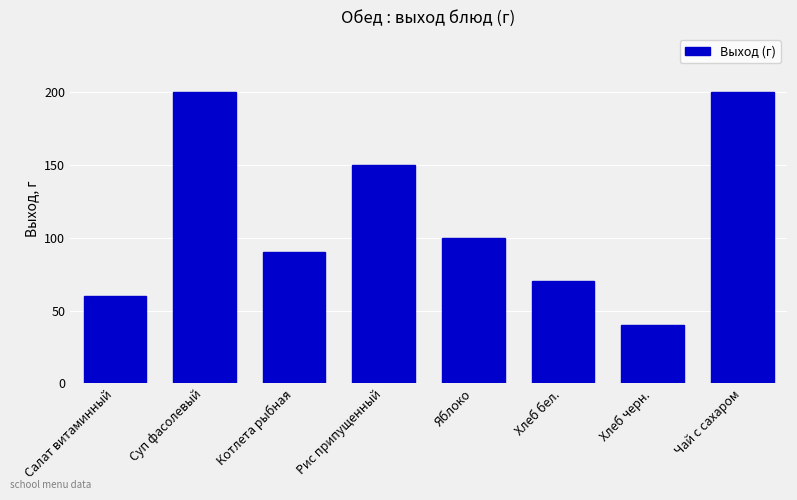

Reading left to right, what are all the values shown in this chart?

Салат витаминный=60	Суп фасолевый=200	Котлета рыбная=90	Рис припущенный=150	Яблоко=100	Хлеб бел.=70	Хлеб черн.=40	Чай с сахаром=200